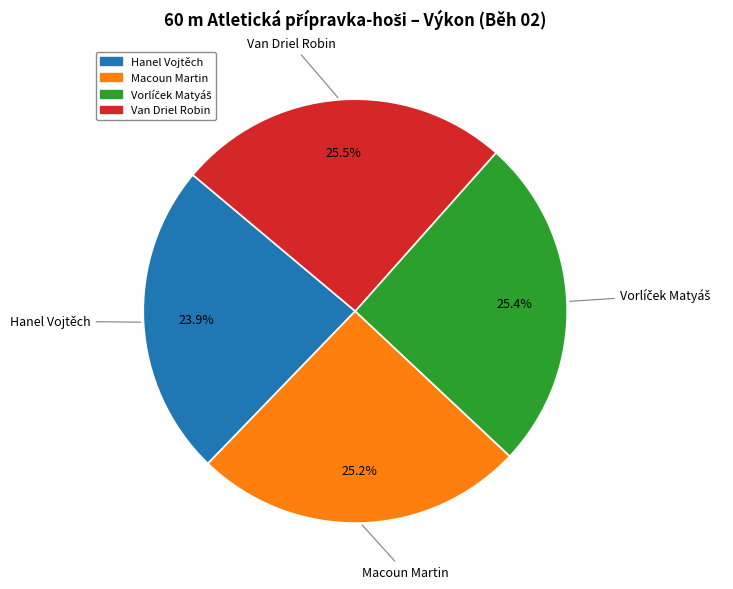

To the nearest percent, what is the average slice percentage?

25%